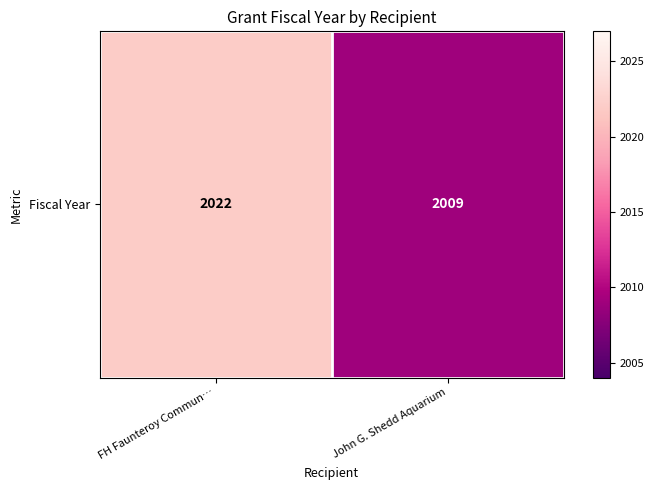

What value does the data have at John G. Shedd Aquarium, to the nearest 5?

2010